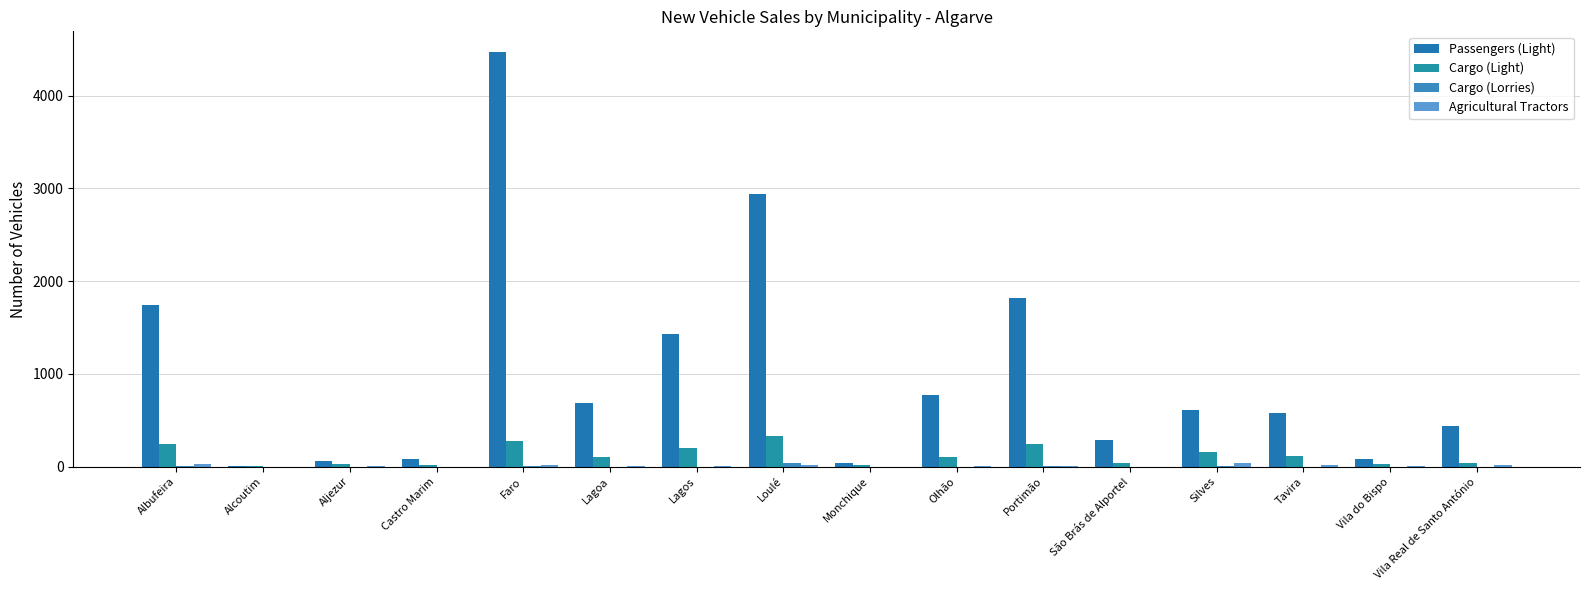

Reading right to left, transcribe all the data shown in this chart.

Passengers (Light): Vila Real de Santo António=437	Vila do Bispo=86	Tavira=576	Silves=612	São Brás de Alportel=284	Portimão=1820	Olhão=770	Monchique=37	Loulé=2937	Lagos=1426	Lagoa=689	Faro=4469	Castro Marim=86	Aljezur=63	Alcoutim=9	Albufeira=1748
Cargo (Light): Vila Real de Santo António=38	Vila do Bispo=26	Tavira=115	Silves=163	São Brás de Alportel=41	Portimão=246	Olhão=108	Monchique=16	Loulé=335	Lagos=204	Lagoa=104	Faro=274	Castro Marim=17	Aljezur=25	Alcoutim=9	Albufeira=245
Cargo (Lorries): Vila Real de Santo António=2	Vila do Bispo=0	Tavira=0	Silves=11	São Brás de Alportel=2	Portimão=9	Olhão=1	Monchique=0	Loulé=39	Lagos=0	Lagoa=1	Faro=8	Castro Marim=1	Aljezur=2	Alcoutim=0	Albufeira=3
Agricultural Tractors: Vila Real de Santo António=13	Vila do Bispo=4	Tavira=23	Silves=41	São Brás de Alportel=2	Portimão=11	Olhão=5	Monchique=1	Loulé=23	Lagos=7	Lagoa=5	Faro=14	Castro Marim=2	Aljezur=5	Alcoutim=1	Albufeira=24